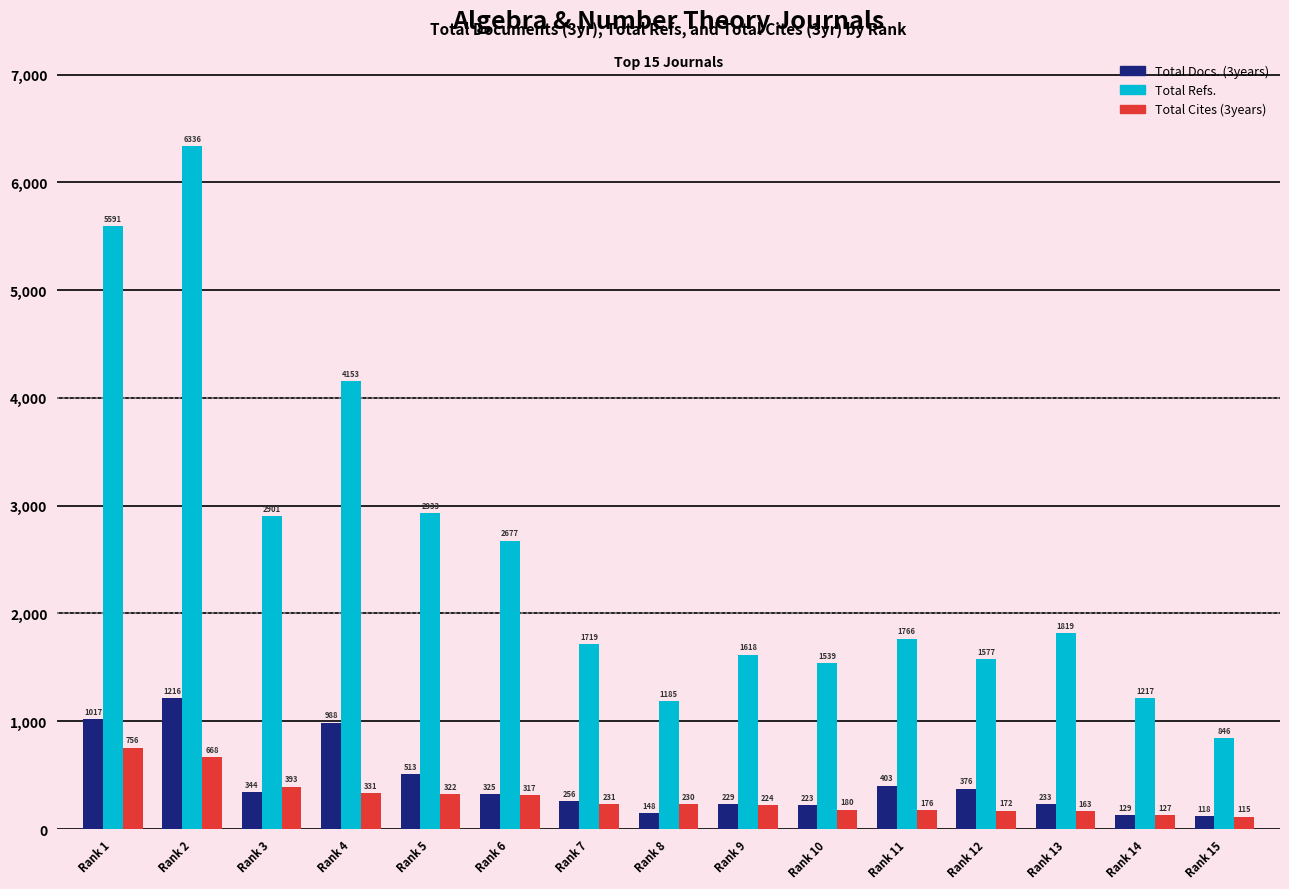

What is the value of the Total Cites (3years) bar at the 6th from the left?

317